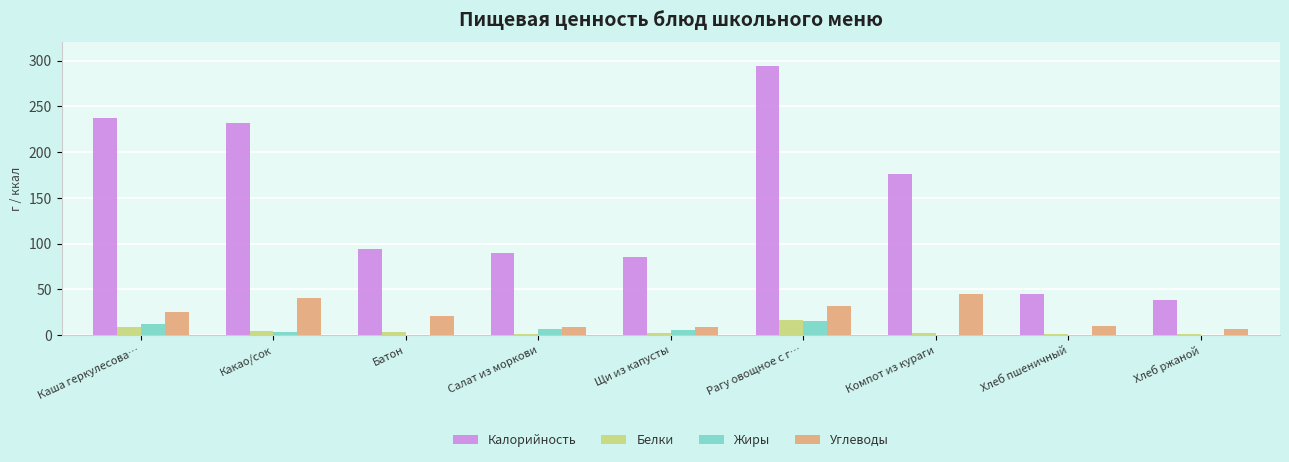

At which category is the sum across all series the highest?

Рагу овощное с г…